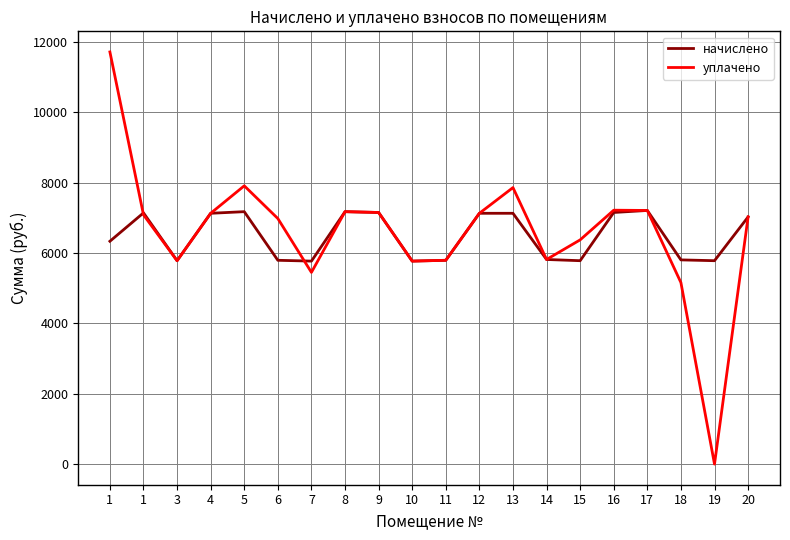

True or false: начислено has a value of 2487.7 at 6.

False